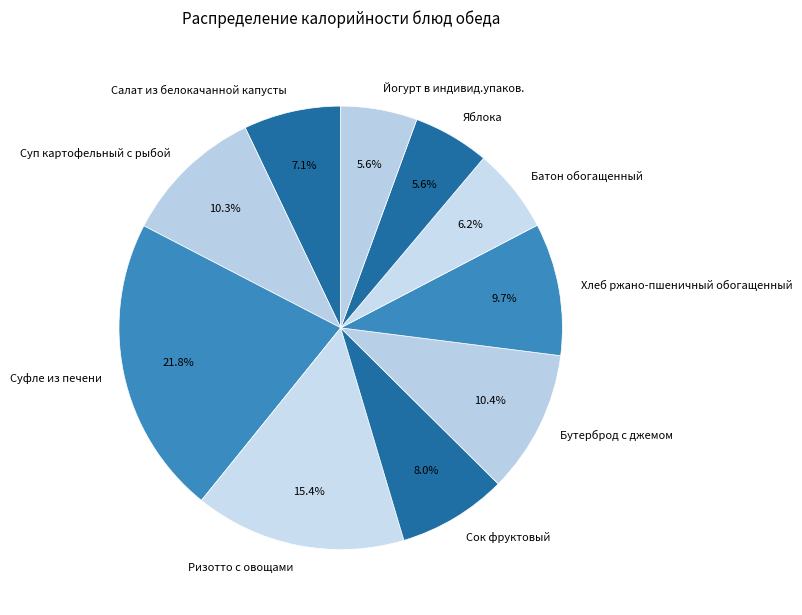

How many segments does this pie chart have?

10